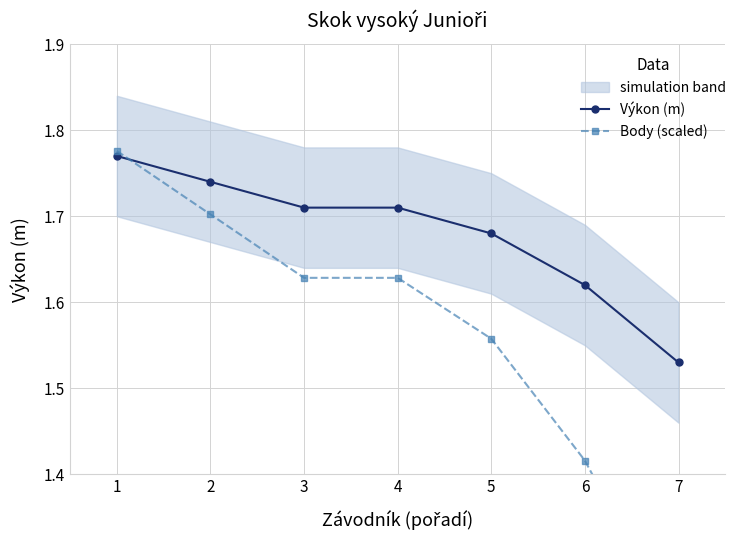

Between which two adjacent categories do Výkon (m) and Body (scaled) first intersect?

1 and 2